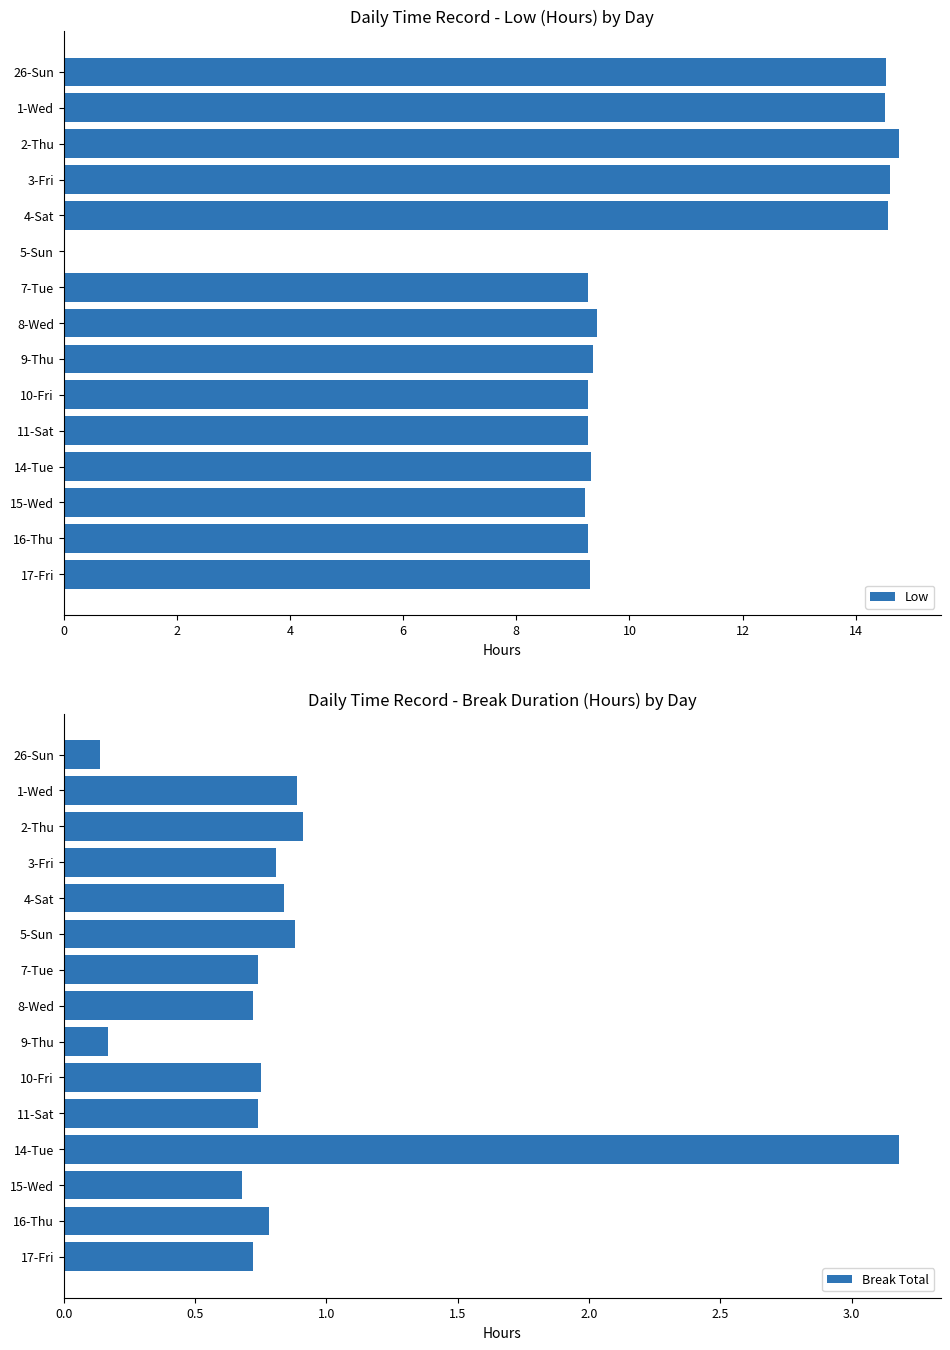

How many categories are shown in the chart?

15